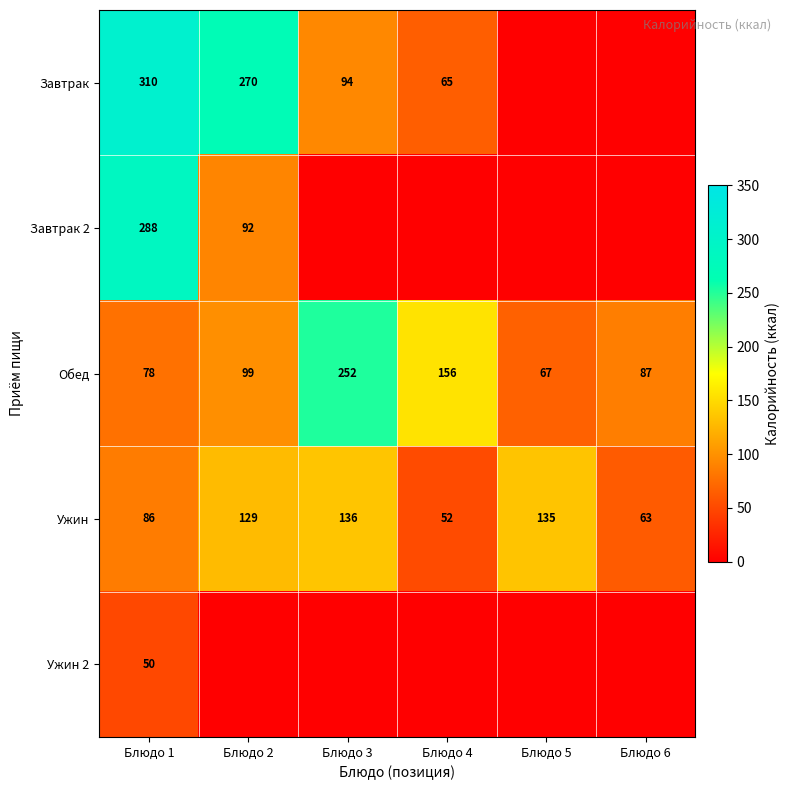

At which category is the sum across all series the highest?

Блюдо 1